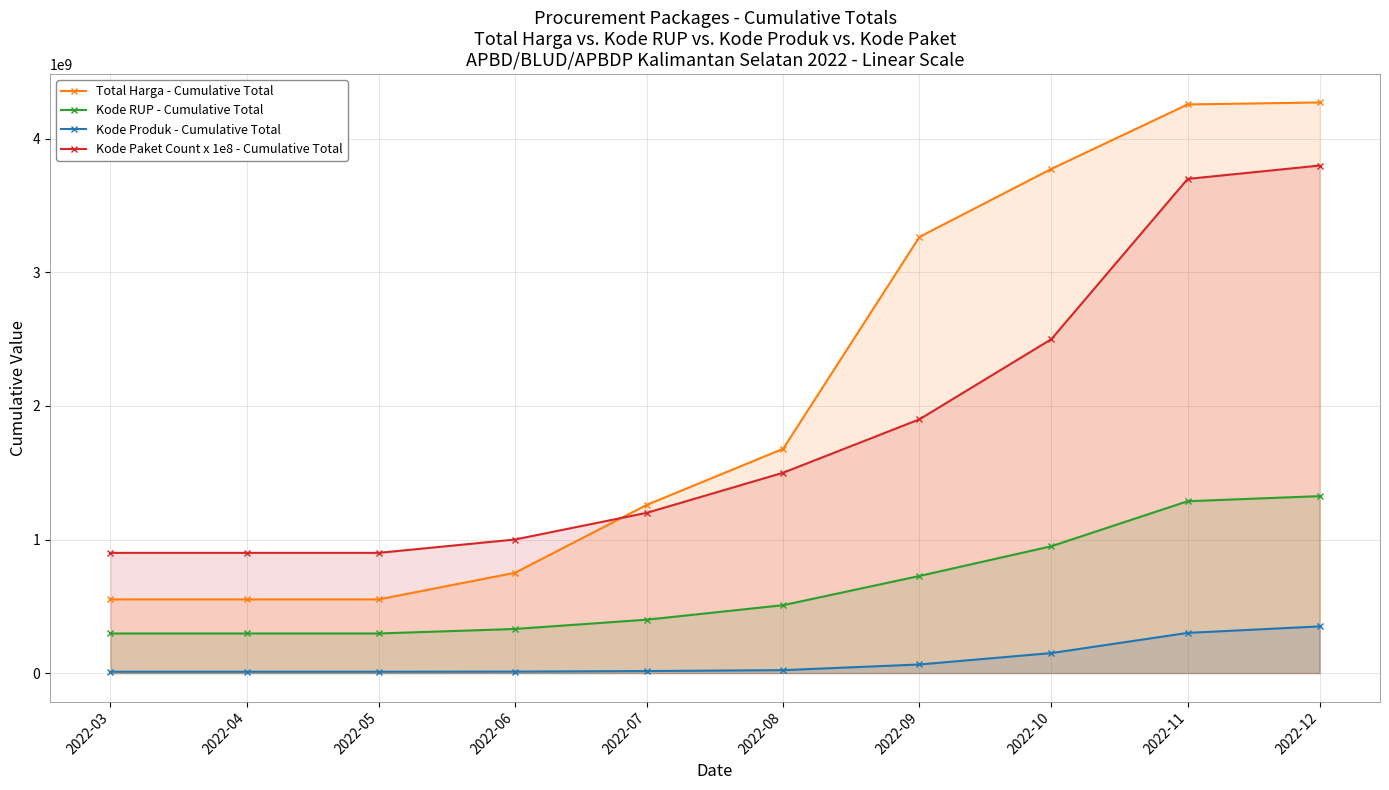

What is the spread (max minus min) of values at 2022-03?

890039464